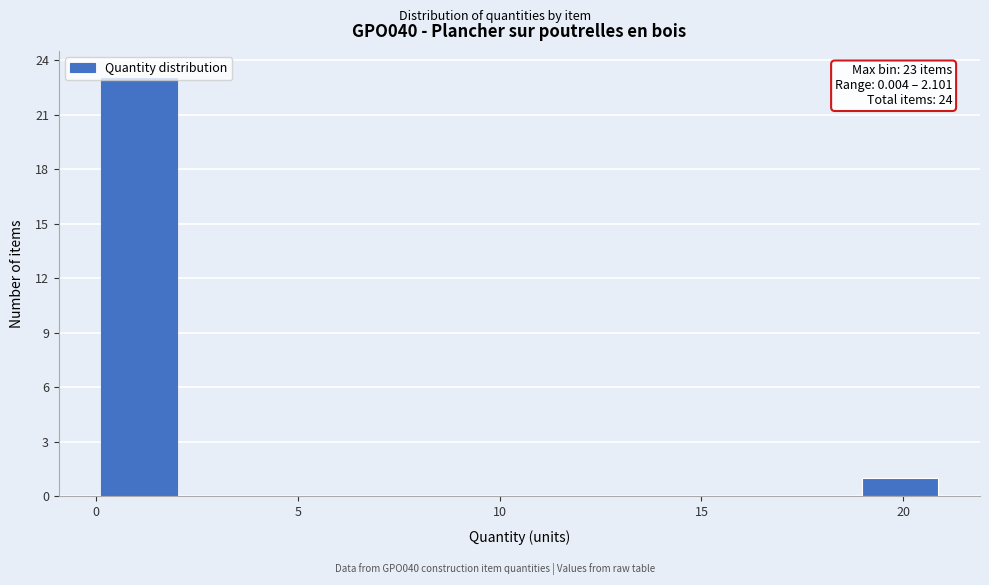

Which range on the x-axis has the tallest bar?

0.0 to 2.0